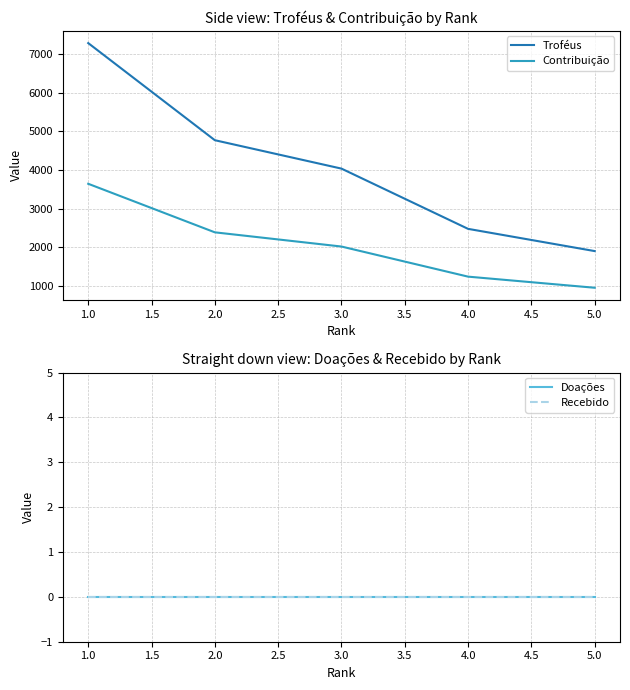

Where does the Troféus series first go above 4037?

1.0